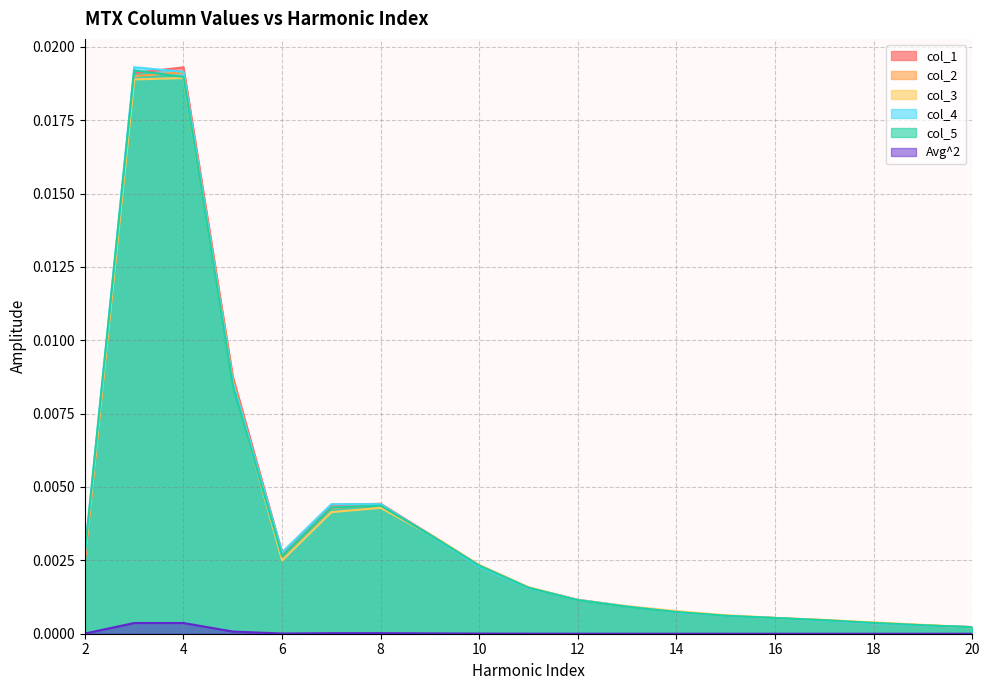

Between which two adjacent categories do col_1 and col_3 first intersect?

2 and 3